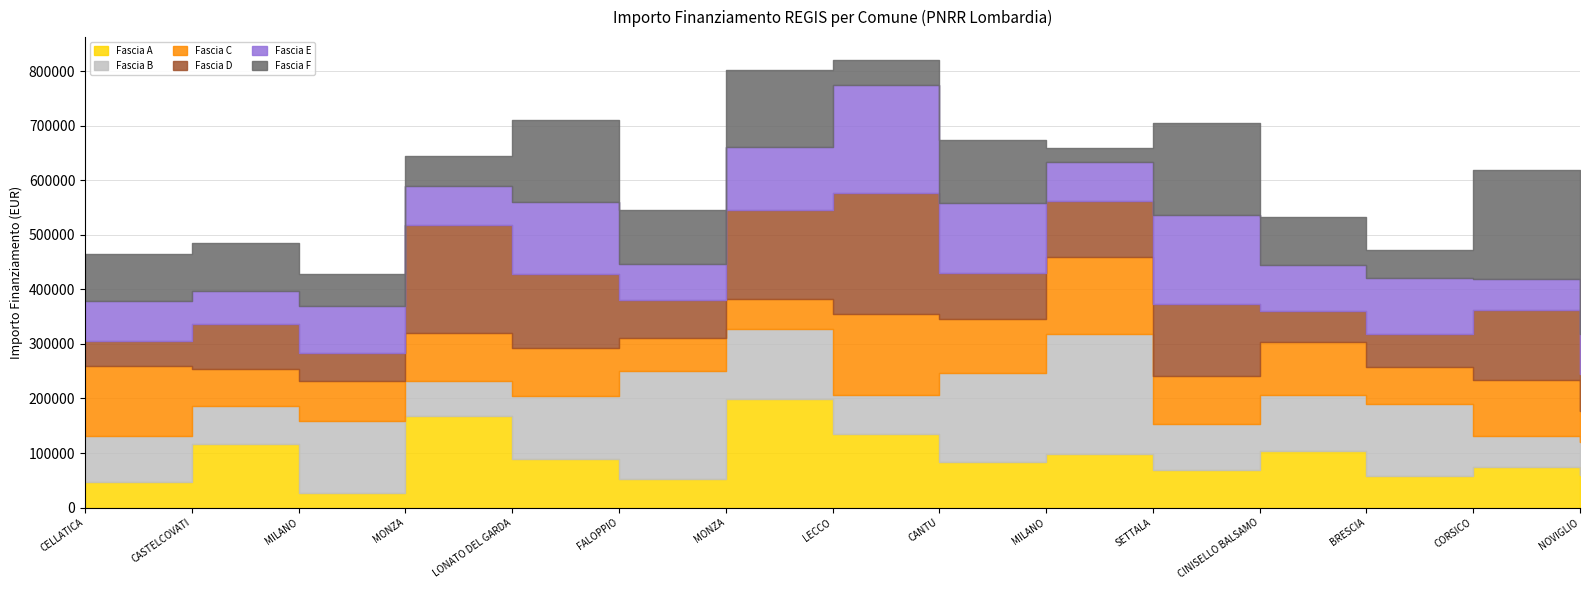

Read the Fascia B value at NOVIGLIO.

60687.8